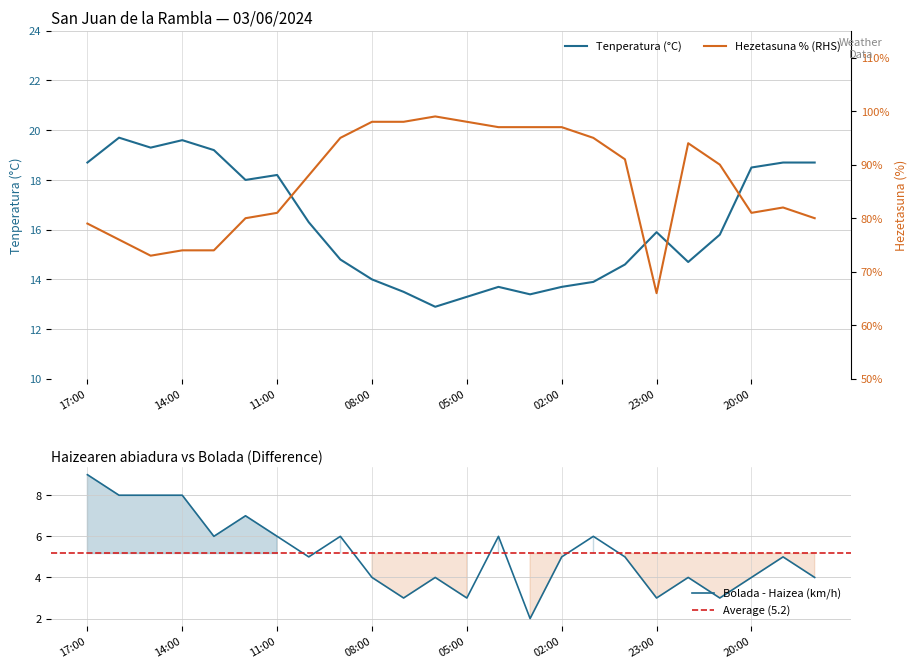

Is it true that Tenperatura (°C) equals 20.7 at 07:00?

False